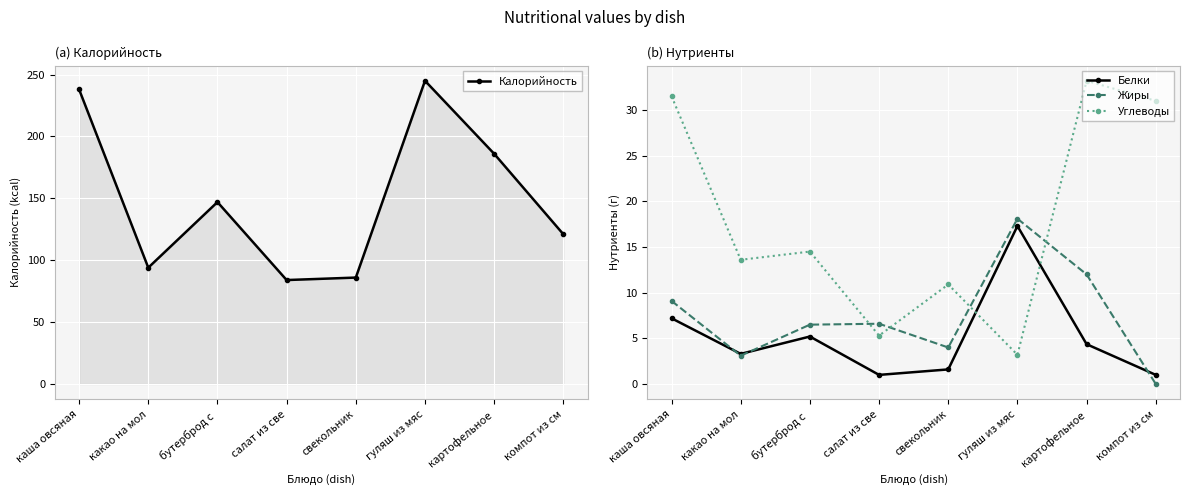

Where do Жиры and Углеводы first cross each other?

бутерброд с  and салат из све